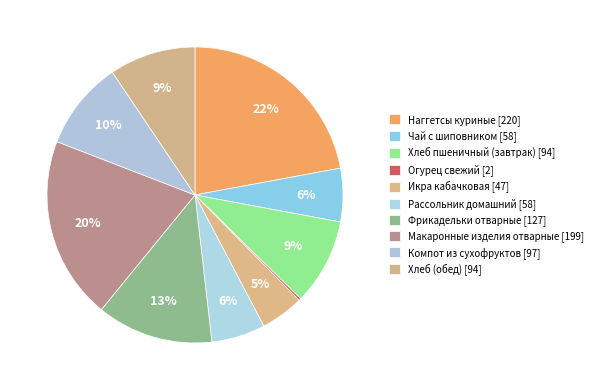

Which has a higher value, Рассольник домашний or Икра кабачковая?

Рассольник домашний